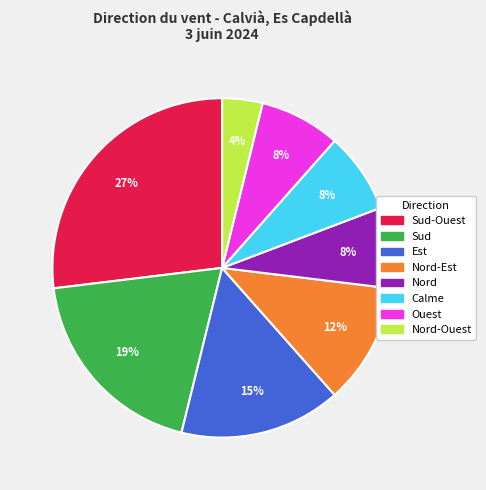

Count the number of slices in the pie.

8